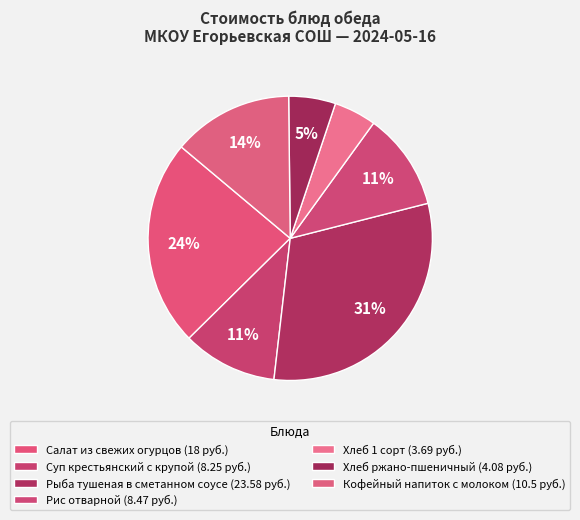

Approximately how many times larger is the value at Рис отварной compared to Хлеб 1 сорт?

2.3